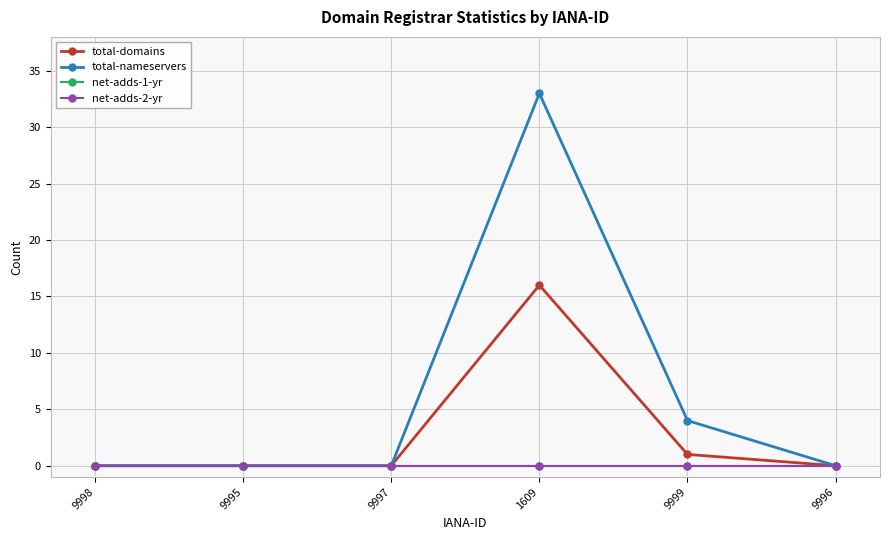

Is this an area chart (filled region under the line)?

No